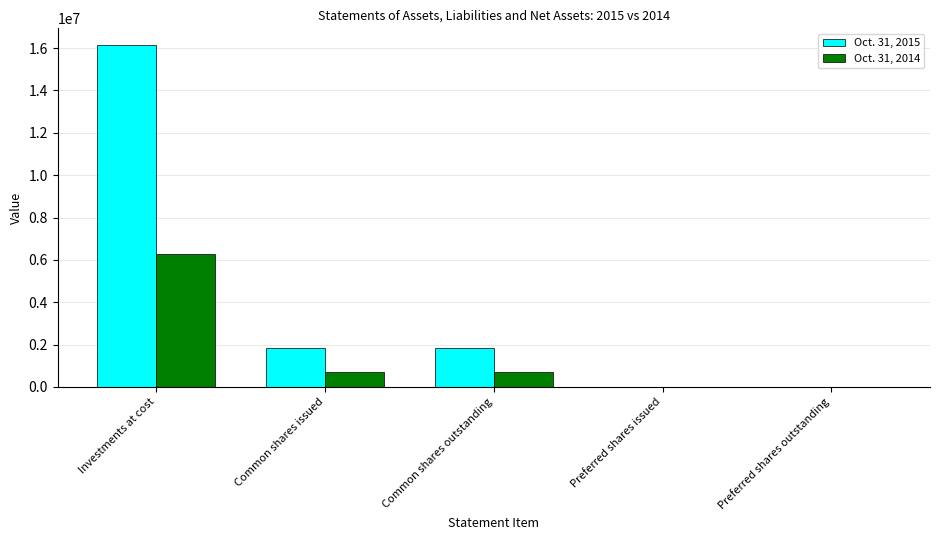

How many groups of bars are there?

5